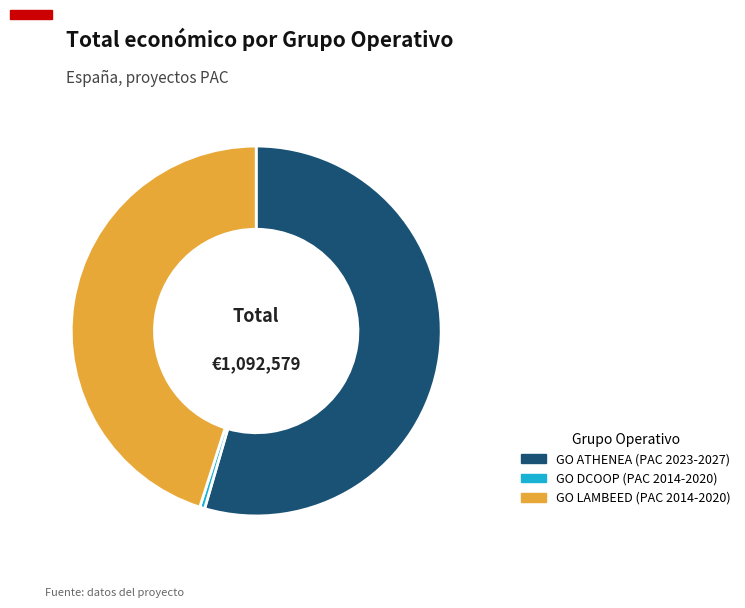

Is there a majority slice in this chart?

Yes